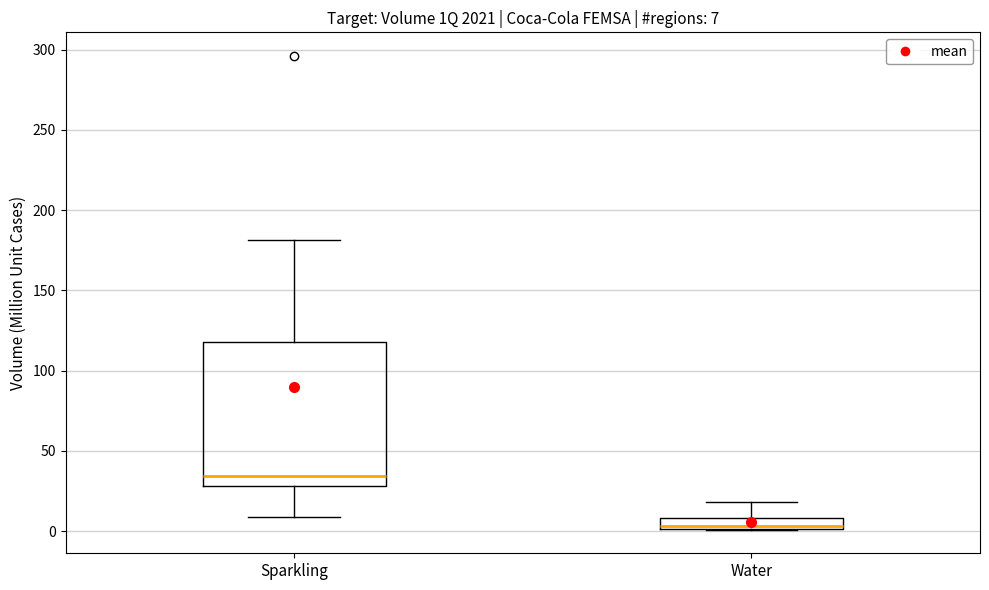

Comparing the boxes themselves (not the whiskers), which one is the tallest?

Sparkling